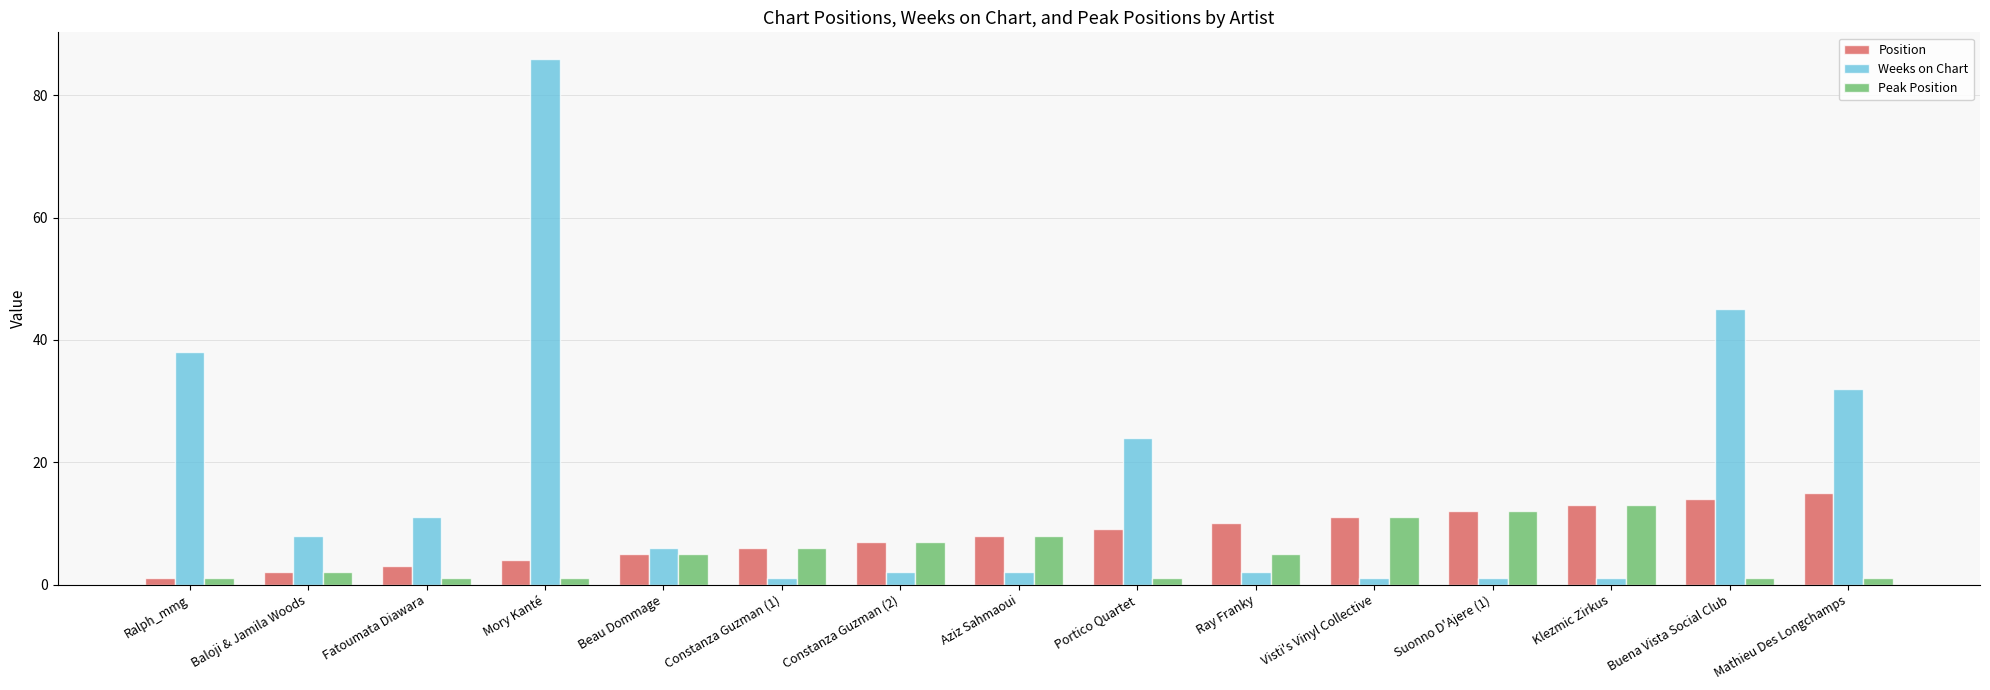

Where does the Weeks on Chart series first go above 6?

Ralph_mmg